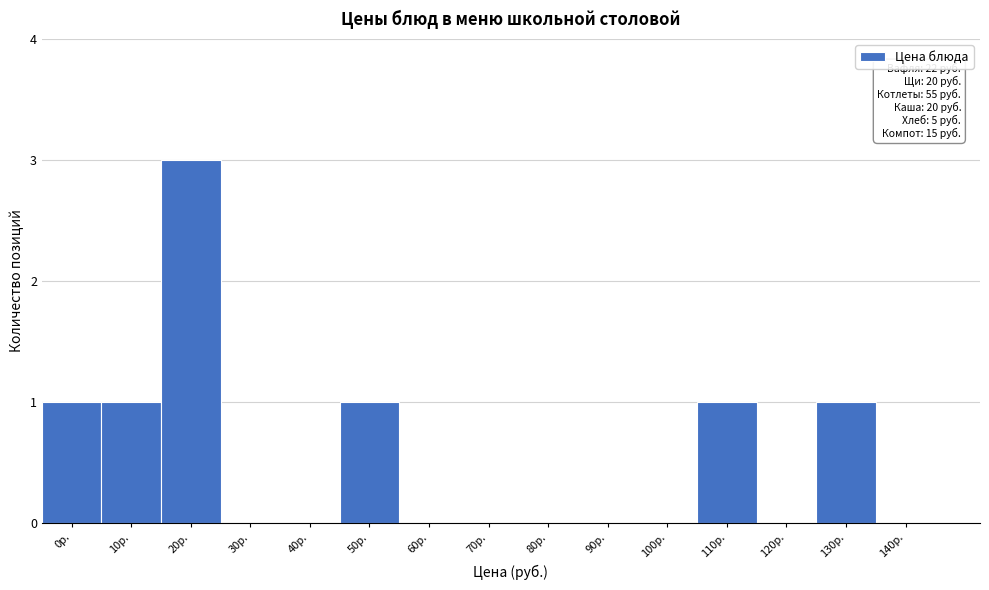

Reading left to right, what are all the values shown in this chart?

0р.=1	10р.=1	20р.=3	30р.=0	40р.=0	50р.=1	60р.=0	70р.=0	80р.=0	90р.=0	100р.=0	110р.=1	120р.=0	130р.=1	140р.=0